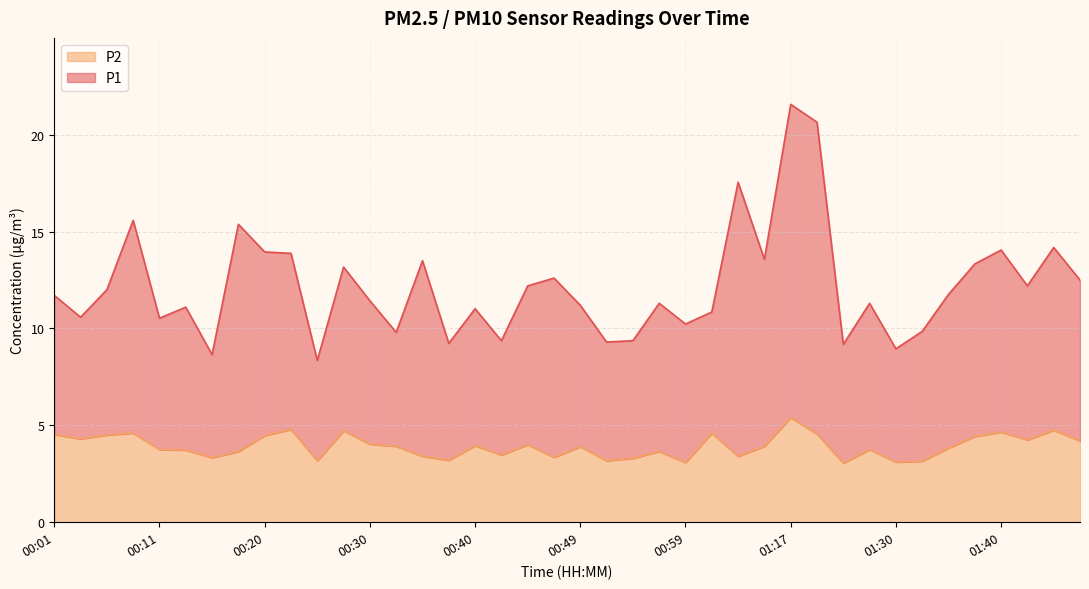

What is the difference between the P2 values at 00:35 and 00:03?

0.9